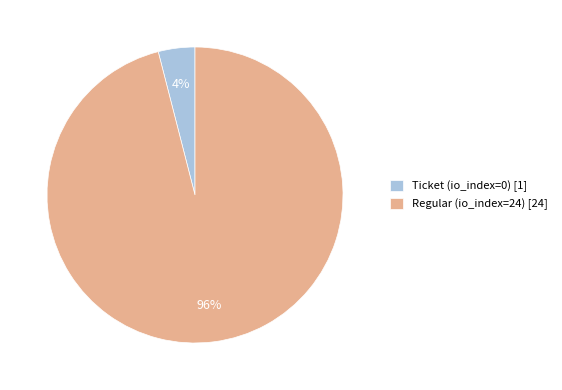

To the nearest percent, what is the difference between the Regular (io_index=24) and Ticket (io_index=0) slice percentages?

92%